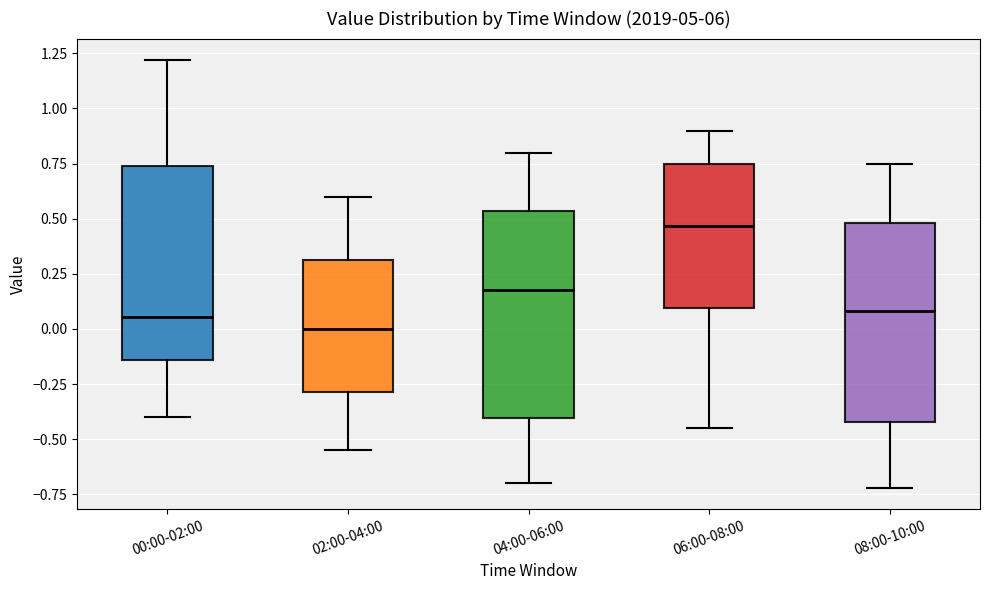

Reading left to right, read every box against the y-axis: the position of its median line, the range the box covers, and the ends of its whiskers. The values are not printed on the chart, so give them approximately, as read against the axis.

00:00-02:00: median 0.05, box -0.15 to 0.75, whiskers -0.40 to 1.20
02:00-04:00: median 0.00, box -0.30 to 0.30, whiskers -0.55 to 0.60
04:00-06:00: median 0.20, box -0.40 to 0.55, whiskers -0.70 to 0.80
06:00-08:00: median 0.45, box 0.10 to 0.75, whiskers -0.45 to 0.90
08:00-10:00: median 0.10, box -0.40 to 0.50, whiskers -0.70 to 0.75